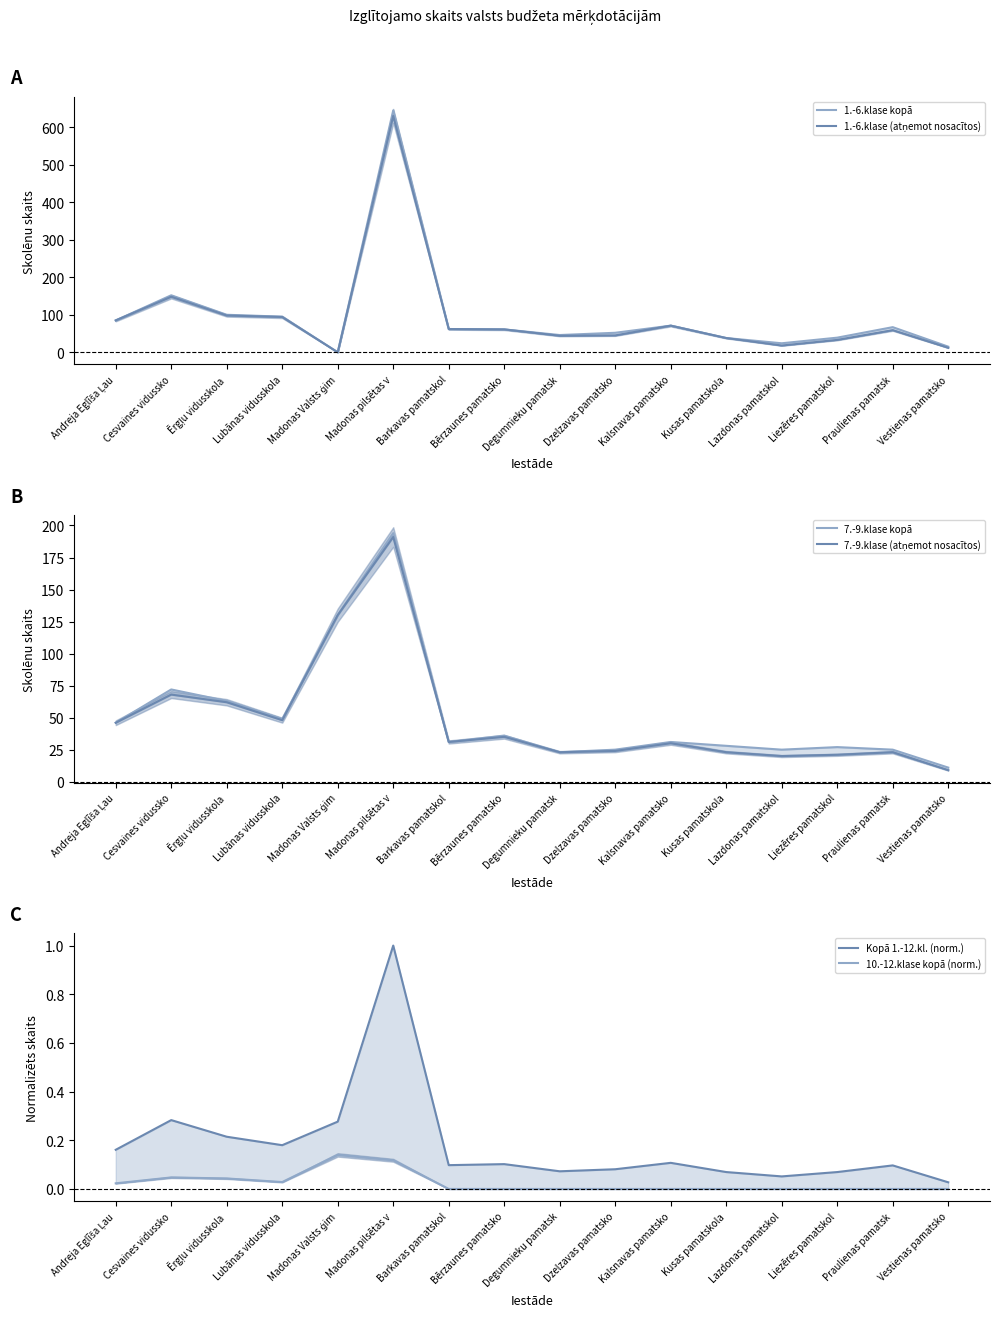

Does the chart have visible grid lines?

No